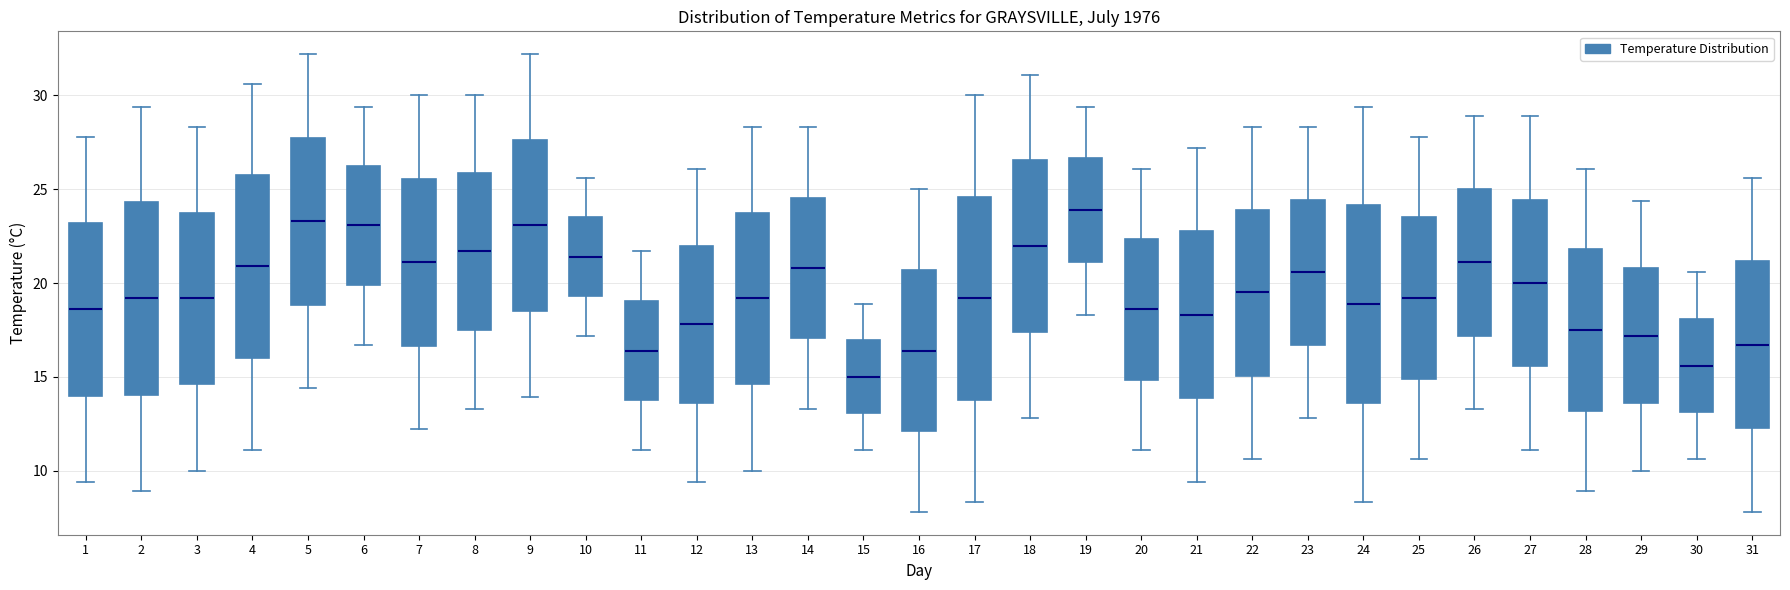

Where does the median line of the box at x = 11 sit on the y-axis? The values are not printed on the chart, so give them approximately, as read against the axis.

16.5